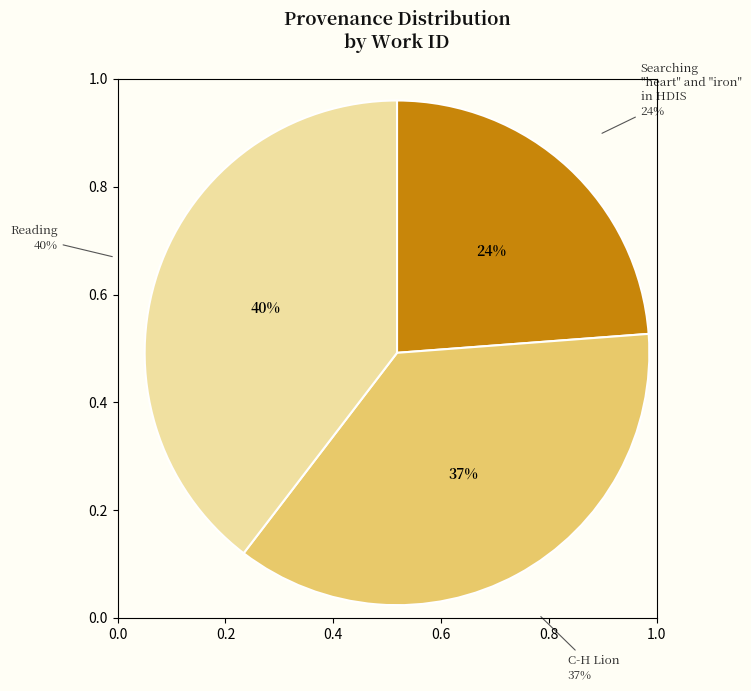

To the nearest percent, what is the average slice percentage?

33%